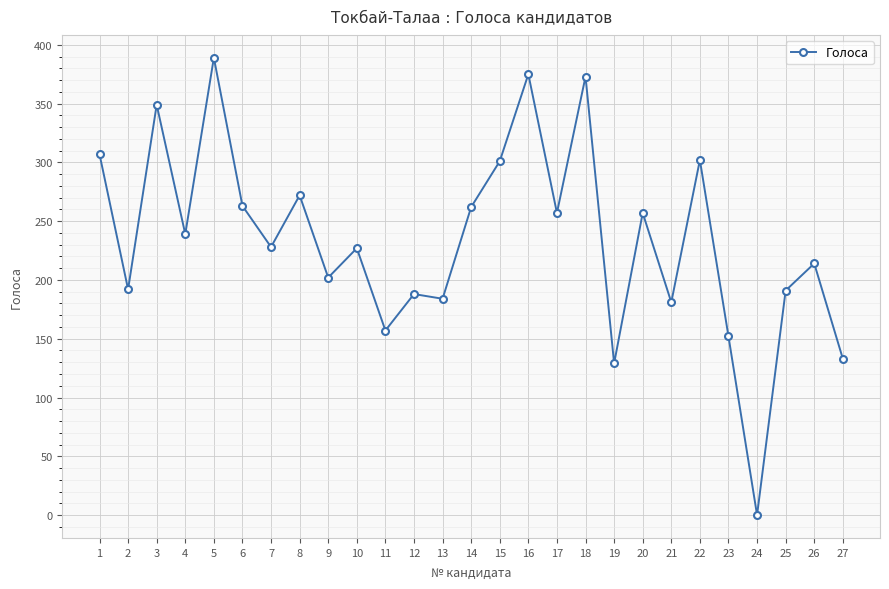

The value at 26 is 214. True or false?

True